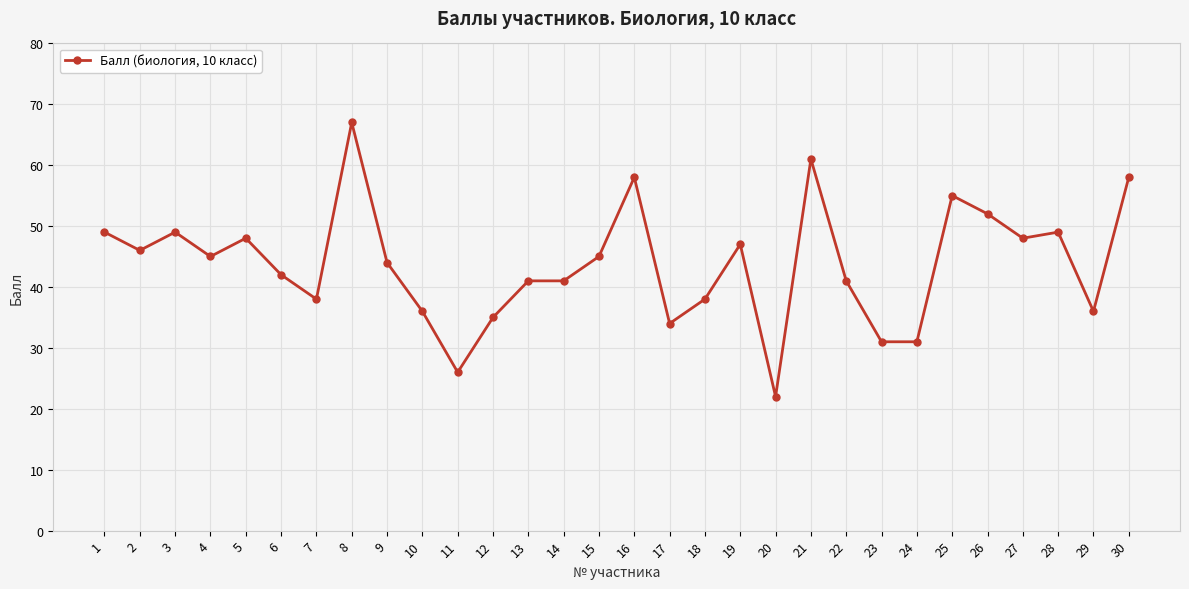

What is the difference between the maximum and minimum values?

45